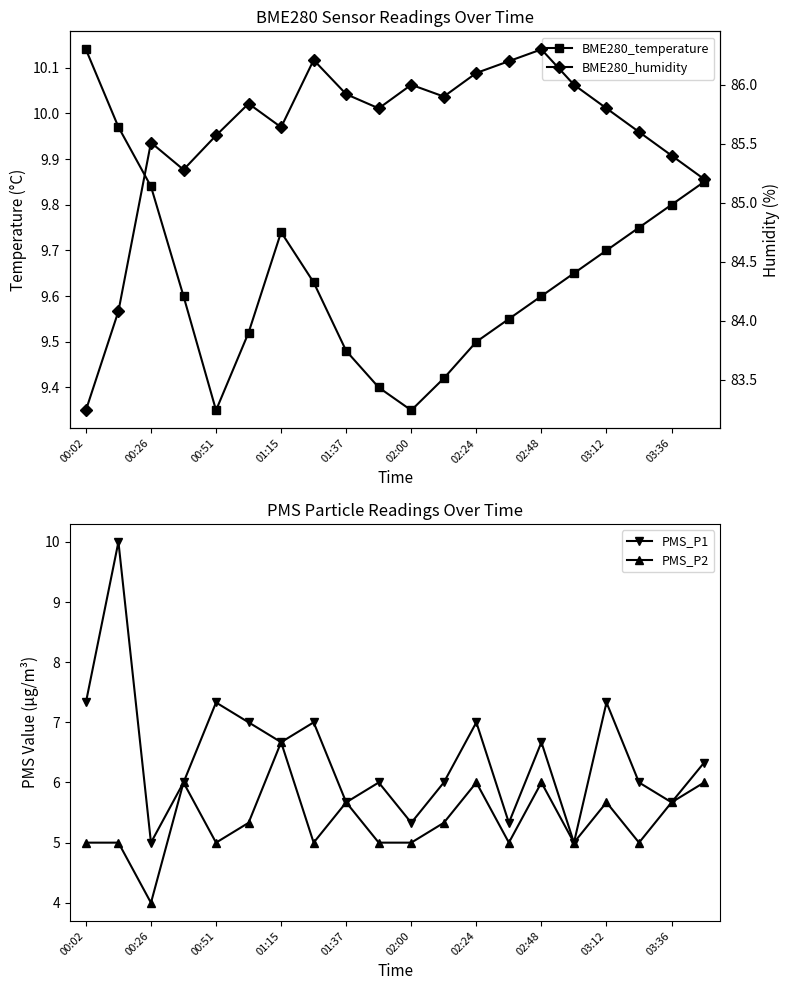

Reading right to left, what are all the values shown in this chart?

BME280_temperature: 9.8	9.8	9.8	9.7	9.7	9.6	9.6	9.5	9.4	9.3	9.4	9.5	9.6	9.7	9.5	9.3	9.6	9.8	10.0	10.1
PMS_P1: 6.3	5.7	6.0	7.3	5.0	6.7	5.3	7.0	6.0	5.3	6.0	5.7	7.0	6.7	7.0	7.3	6.0	5.0	10.0	7.3
PMS_P2: 6.0	5.7	5.0	5.7	5.0	6.0	5.0	6.0	5.3	5.0	5.0	5.7	5.0	6.7	5.3	5.0	6.0	4.0	5.0	5.0
BME280_humidity: 85.2	85.4	85.6	85.8	86.0	86.3	86.2	86.1	85.9	86.0	85.8	85.9	86.2	85.6	85.8	85.6	85.3	85.5	84.1	83.2